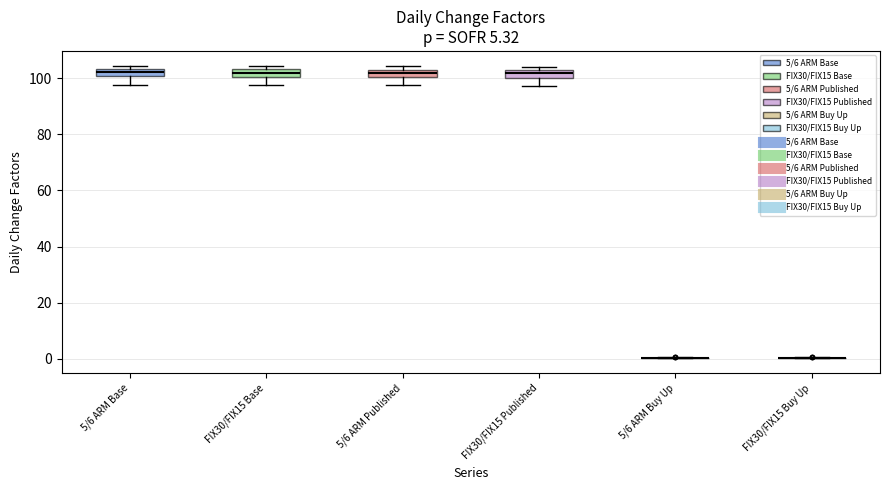

Where is the lower edge of the box for 5/6 ARM Base on the y-axis? The values are not printed on the chart, so give them approximately, as read against the axis.

100